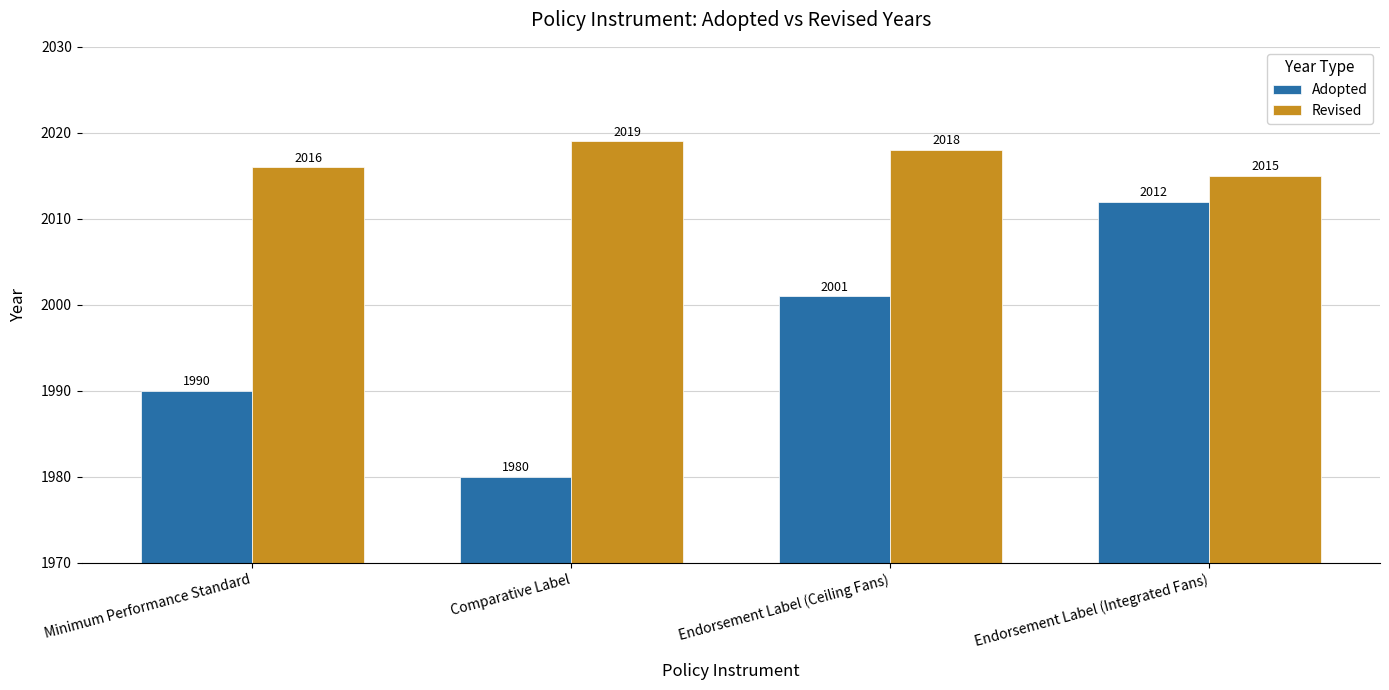

How many categories are shown in the chart?

4